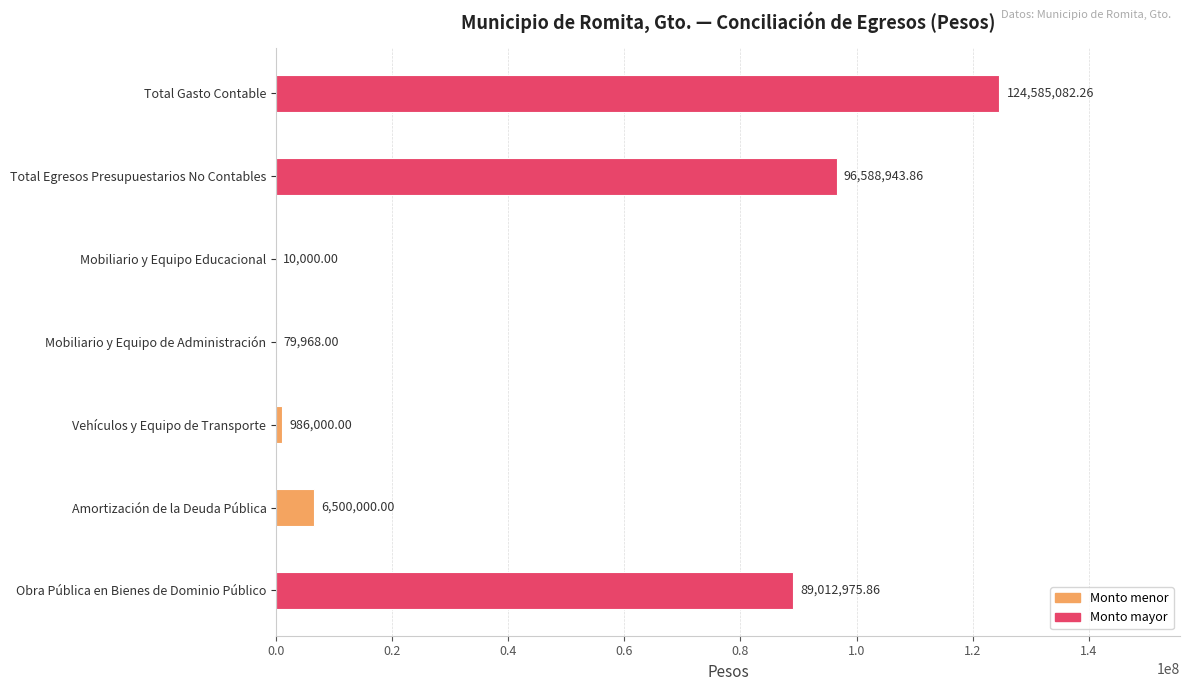

Which has a higher value, Total Gasto Contable or Mobiliario y Equipo de Administración?

Total Gasto Contable